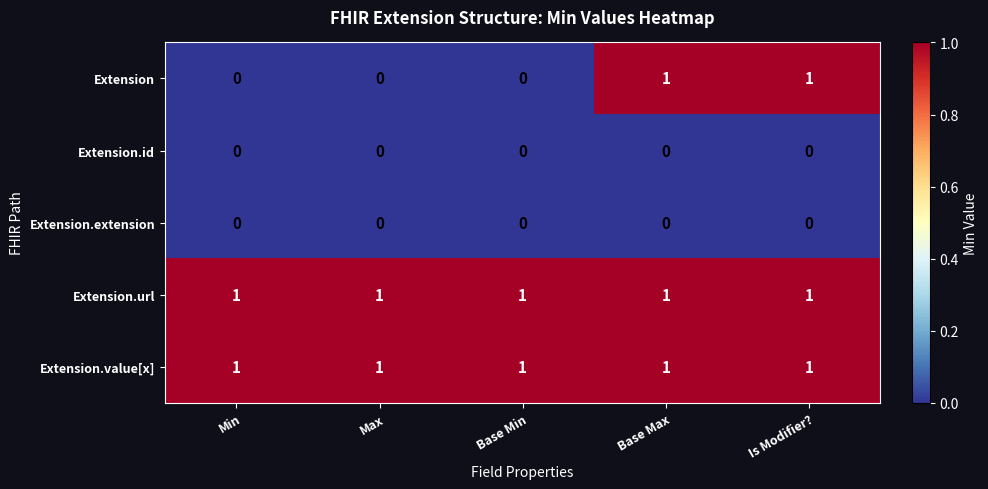

Reading right to left, extract all data points from this chart.

Extension: 1	1	0	0	0
Extension.id: 0	0	0	0	0
Extension.extension: 0	0	0	0	0
Extension.url: 1	1	1	1	1
Extension.value[x]: 1	1	1	1	1